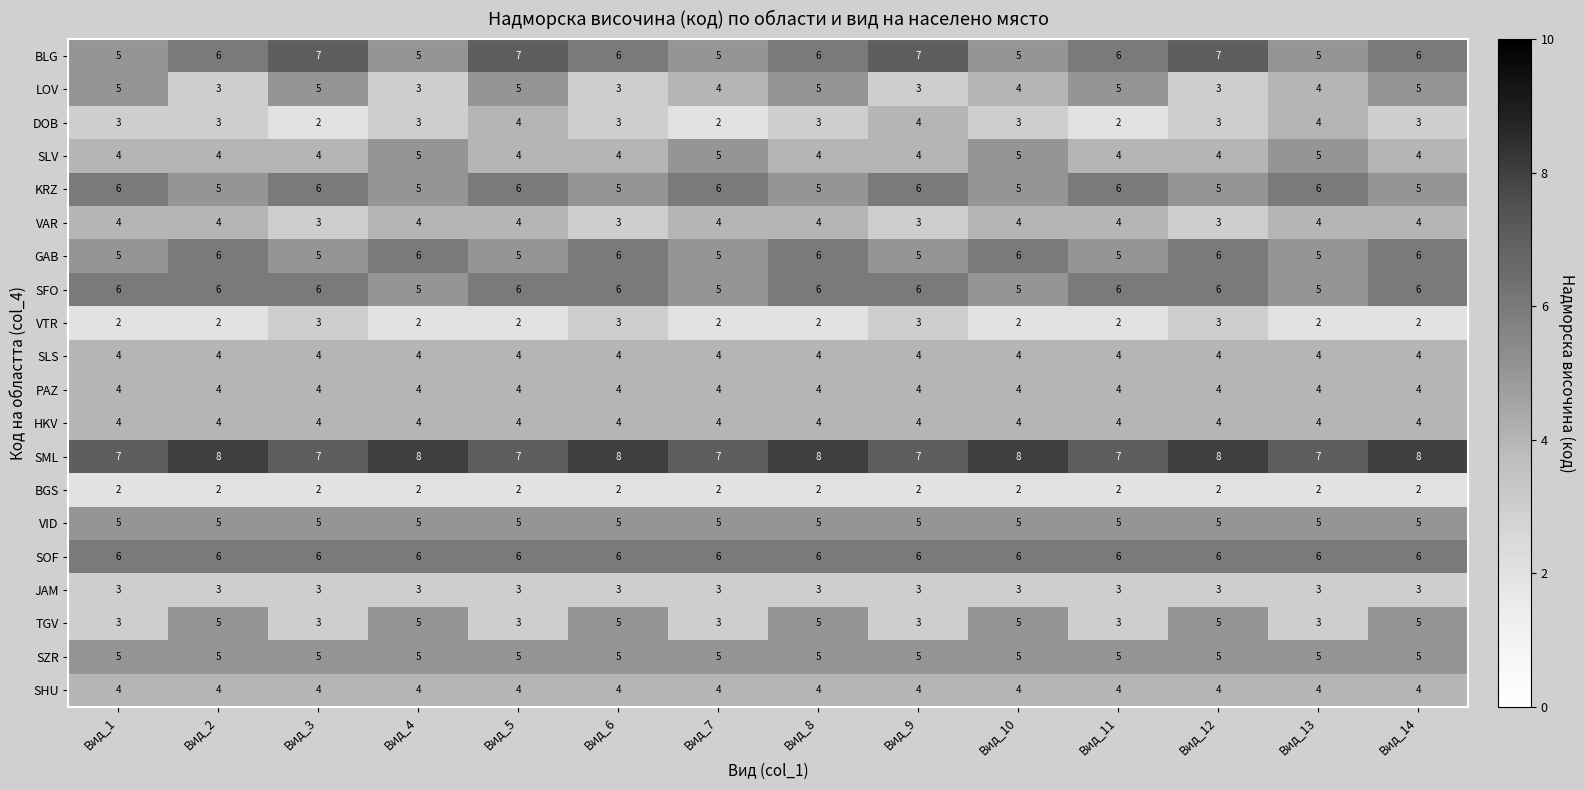

Between Вид_8 and Вид_13, which series saw the biggest shift?

TGV